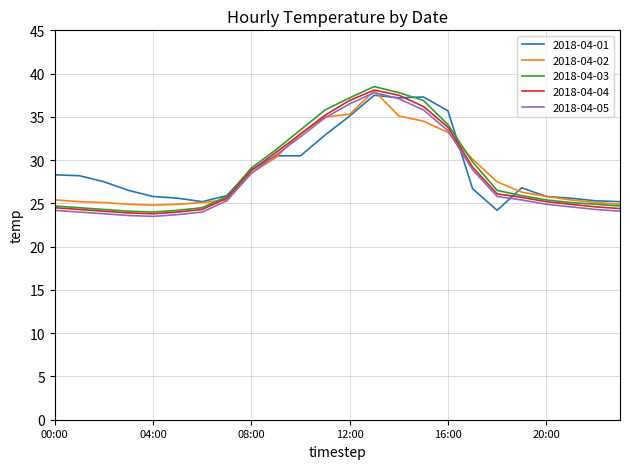

Which series has the widest spread of values?

2018-04-03